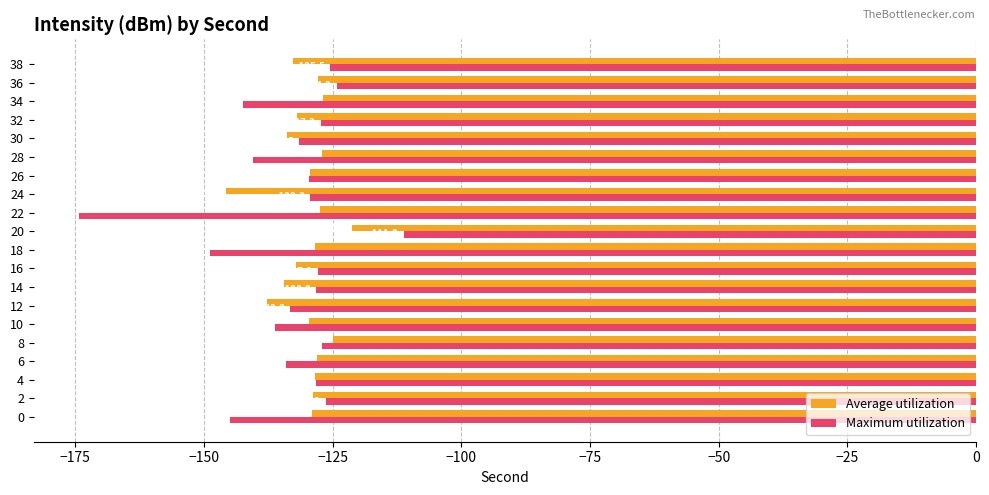

What is the difference between the maximum and second lowest values in the Average utilization series?

16.4